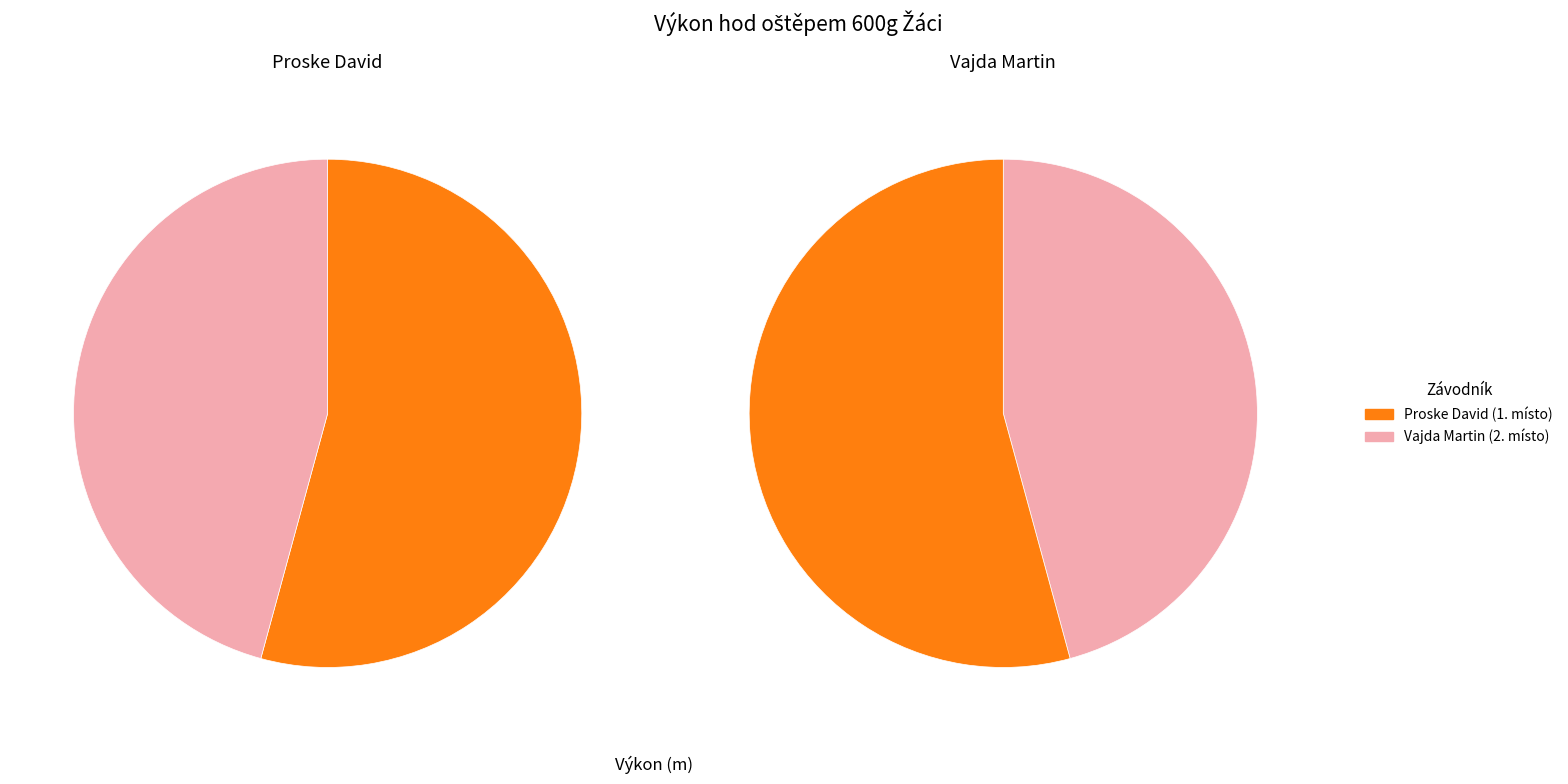

How many segments does this pie chart have?

2